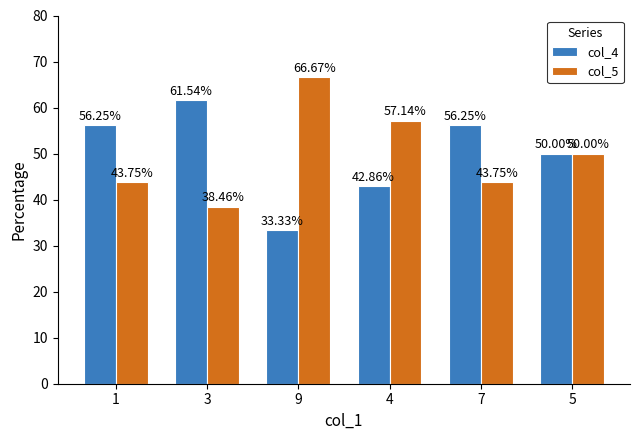

What is the minimum value for col_4?

33.3